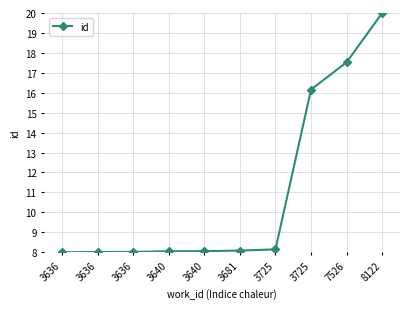

Count the number of categories in the chart.

10